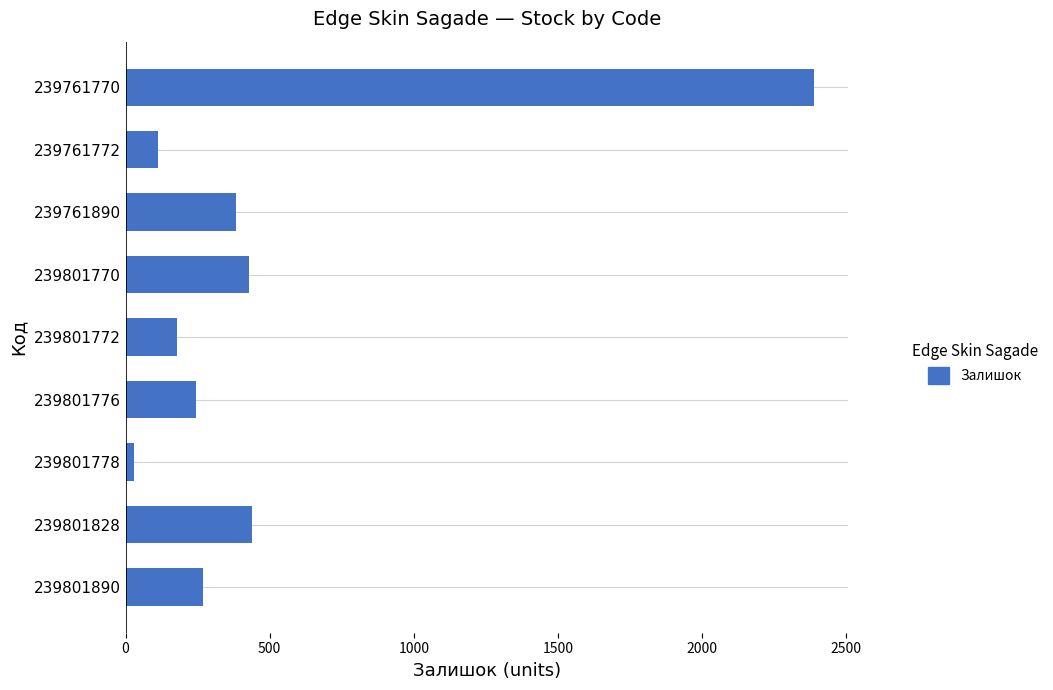

Which has a higher value, 239801776 or 239761770?

239761770